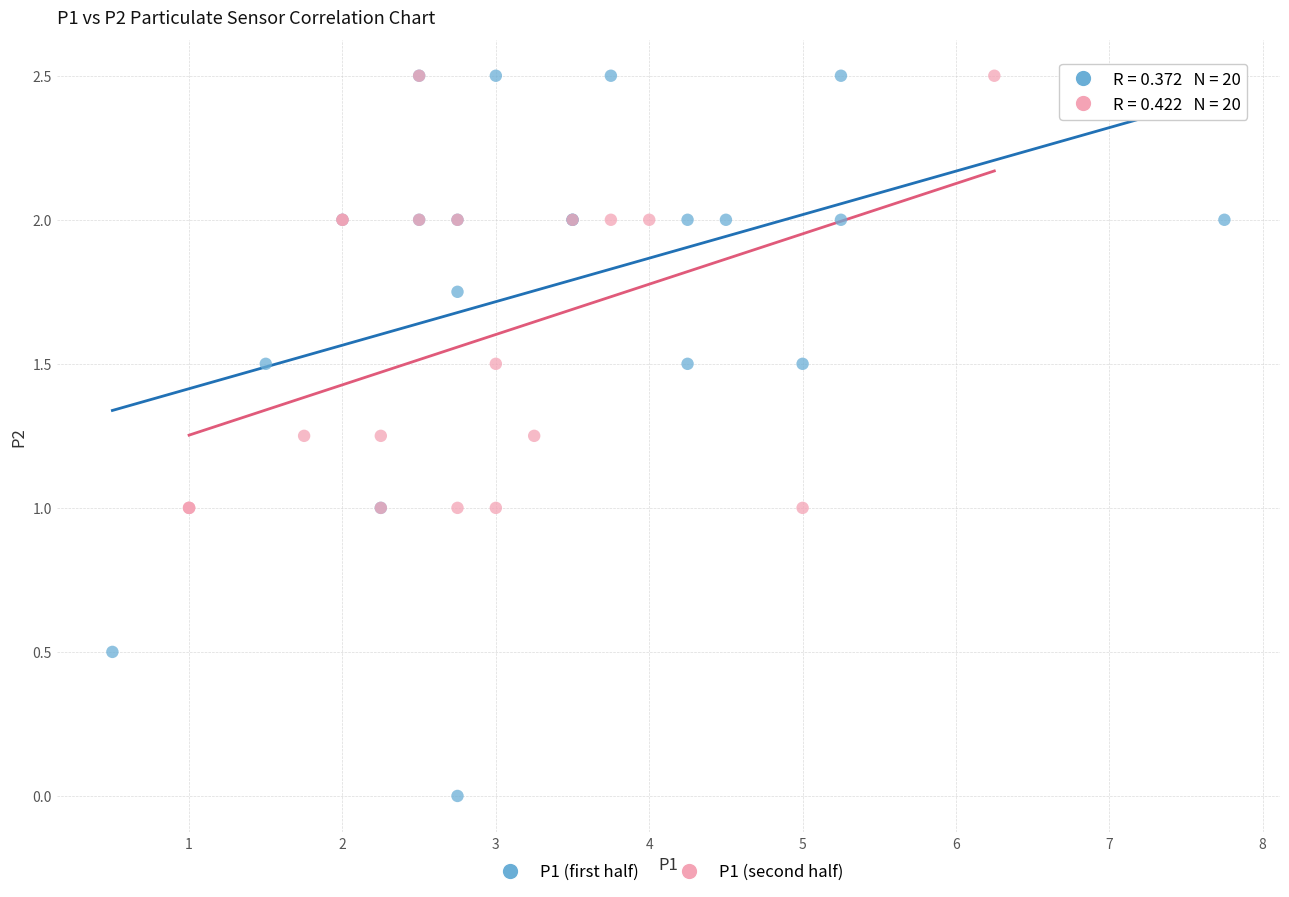

Which series reaches the minimum Y coordinate?

P1 (first half)